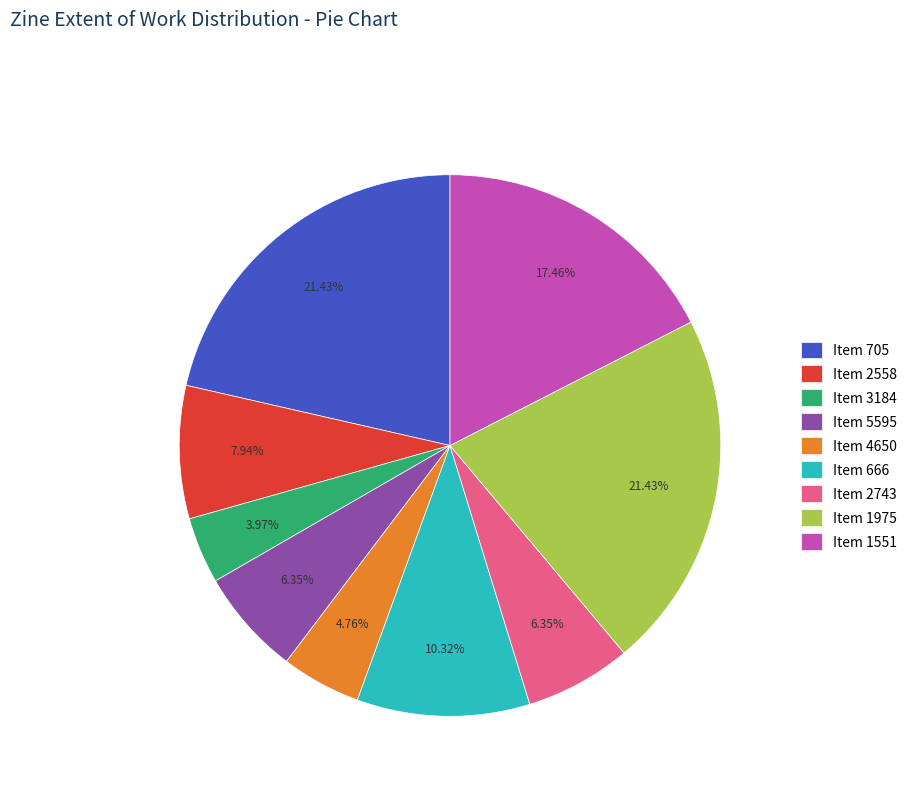

Which category has the smallest portion of the pie?

Item 3184